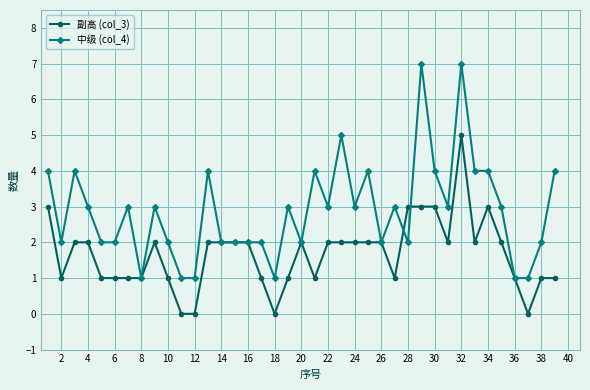

How many lines are shown in the chart?

2